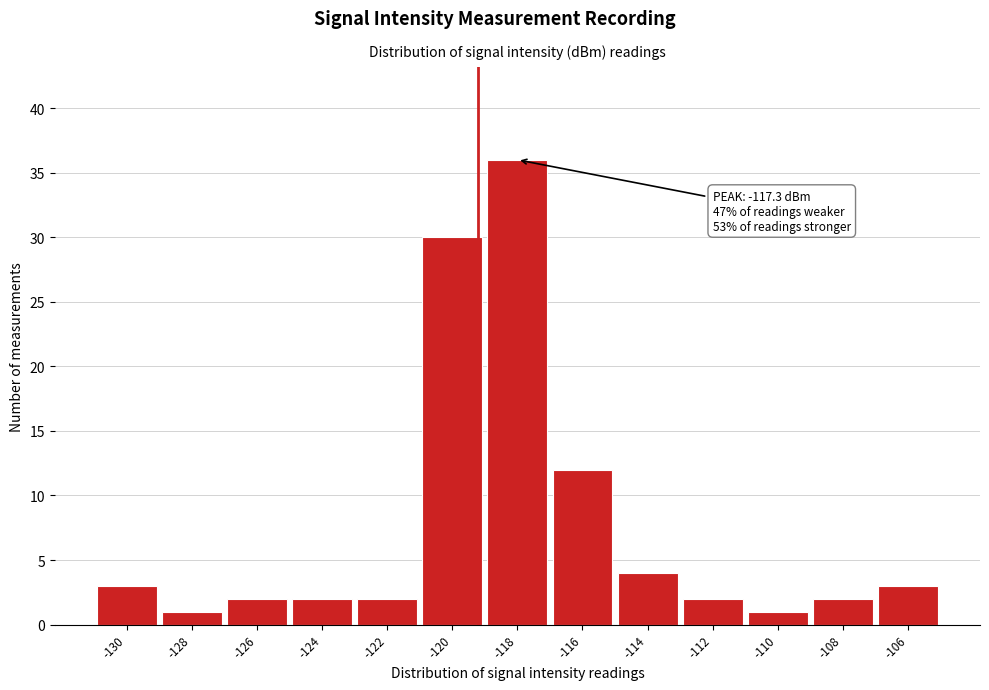

Reading left to right, what are all the values shown in this chart?

-130=3	-128=1	-126=2	-124=2	-122=2	-120=30	-118=36	-116=12	-114=4	-112=2	-110=1	-108=2	-106=3